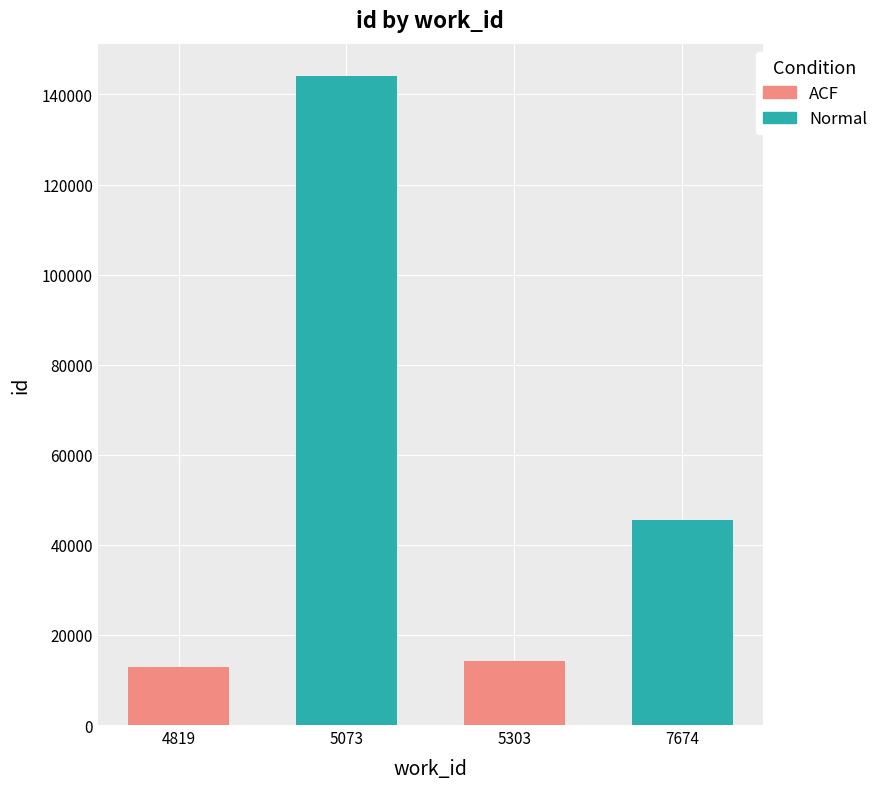

What is the value of the ACF bar at the 2nd from the left?

14236